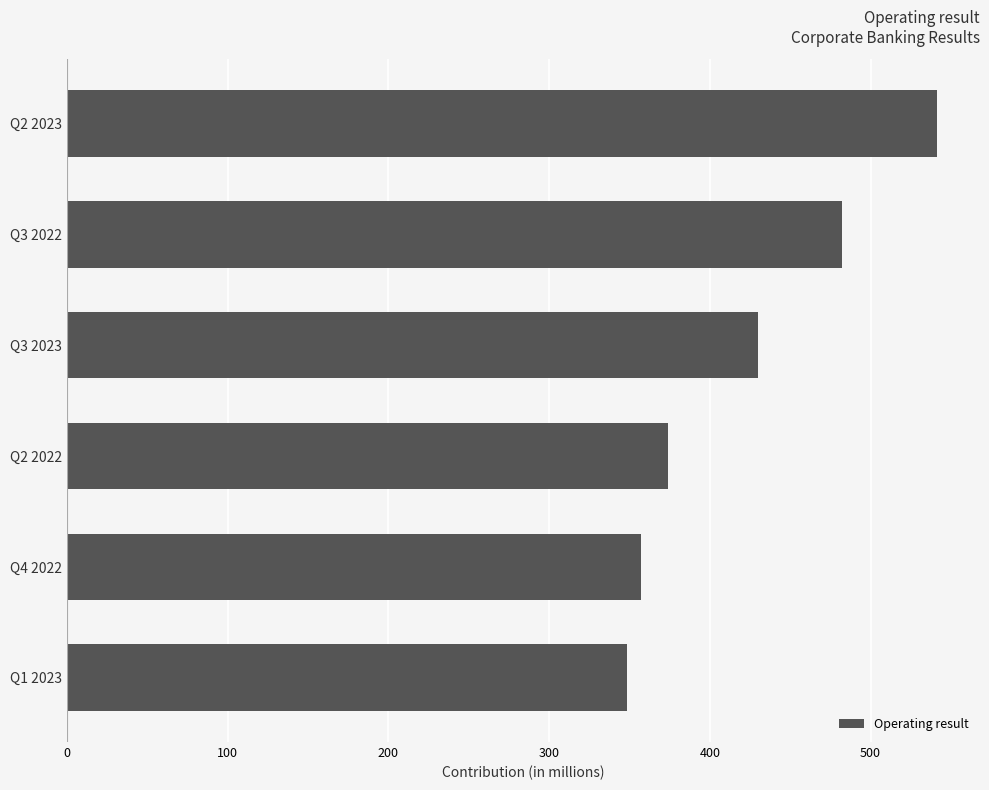

The value at Q3 2022 is 482.2. True or false?

True